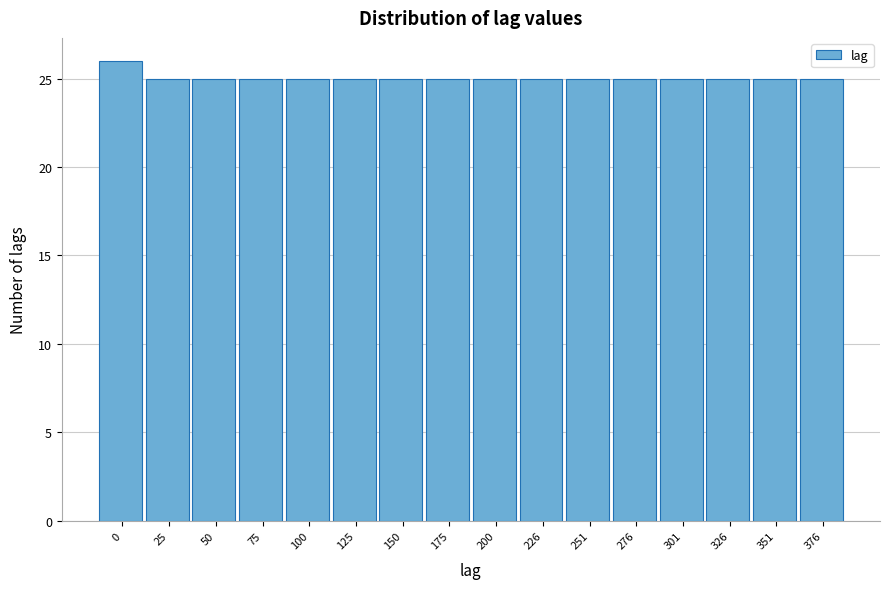

Reading left to right, list all the values displayed in this chart.

0=26	25=25	50=25	75=25	100=25	125=25	150=25	175=25	200=25	226=25	251=25	276=25	301=25	326=25	351=25	376=25